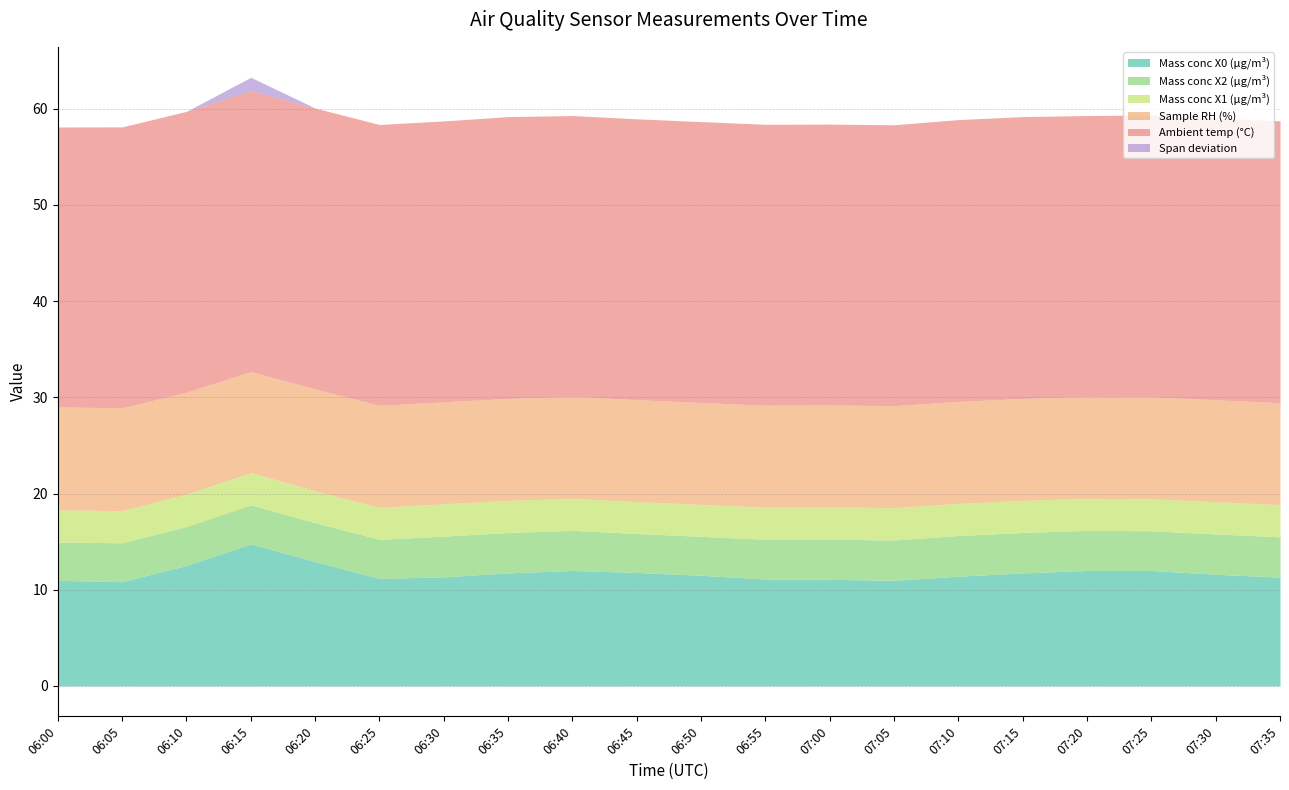

The value of Mass conc X2 (μg/m³) at 06:00 is 1.0. True or false?

False